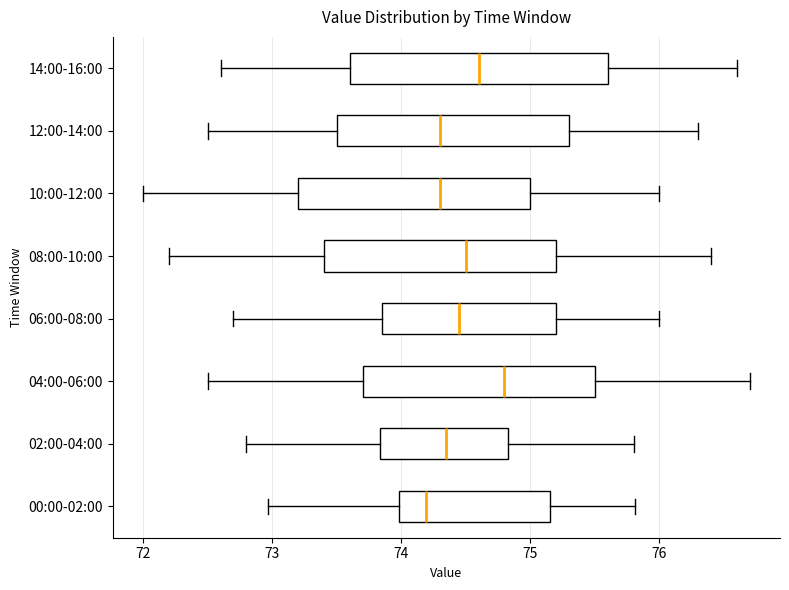

Which box is the widest, from its left edge to its right edge?

14:00-16:00